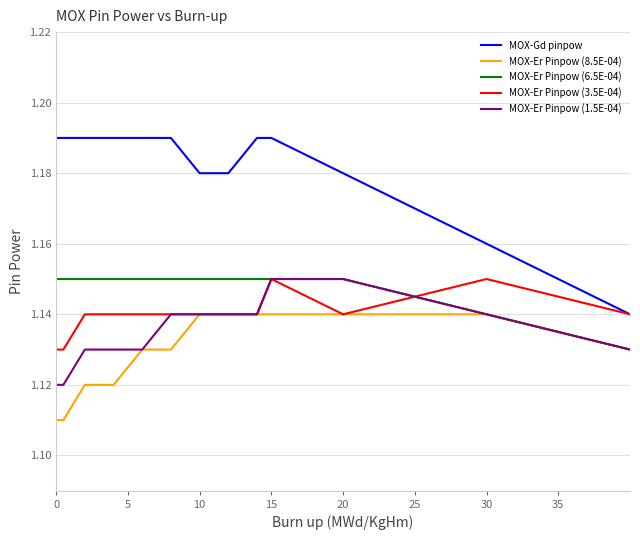

True or false: MOX-Gd pinpow and MOX-Er Pinpow (1.5E-04) cross at least once.

False